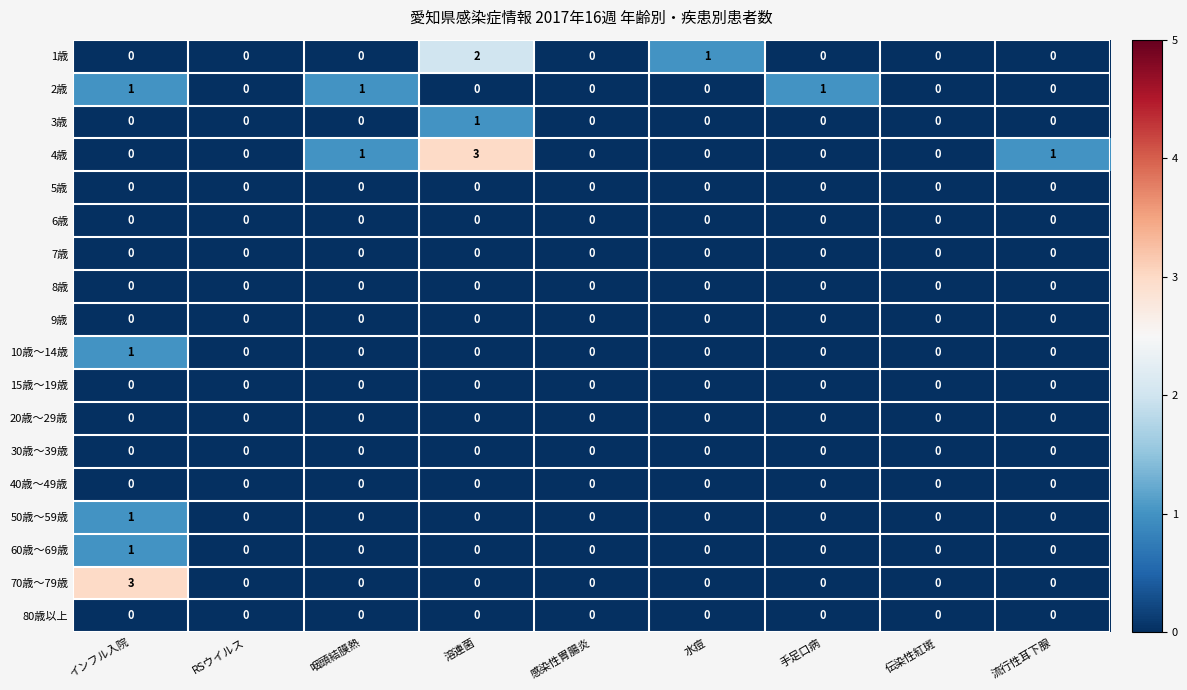

The value of 60歳～69歳 at 咽頭結膜熱 is 1. True or false?

False